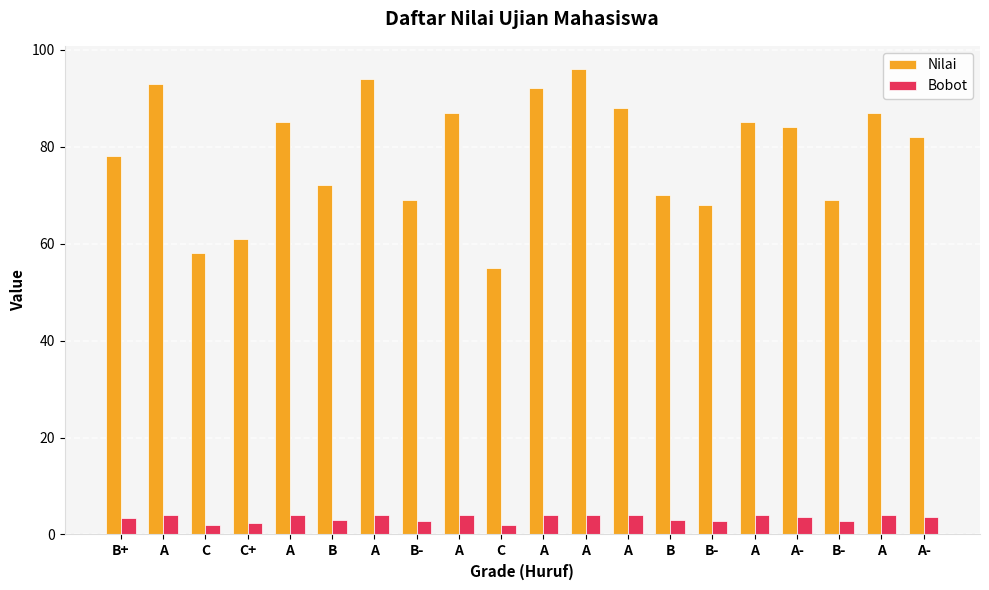

What is the difference between the second highest and second lowest values in the Nilai series?

36.0